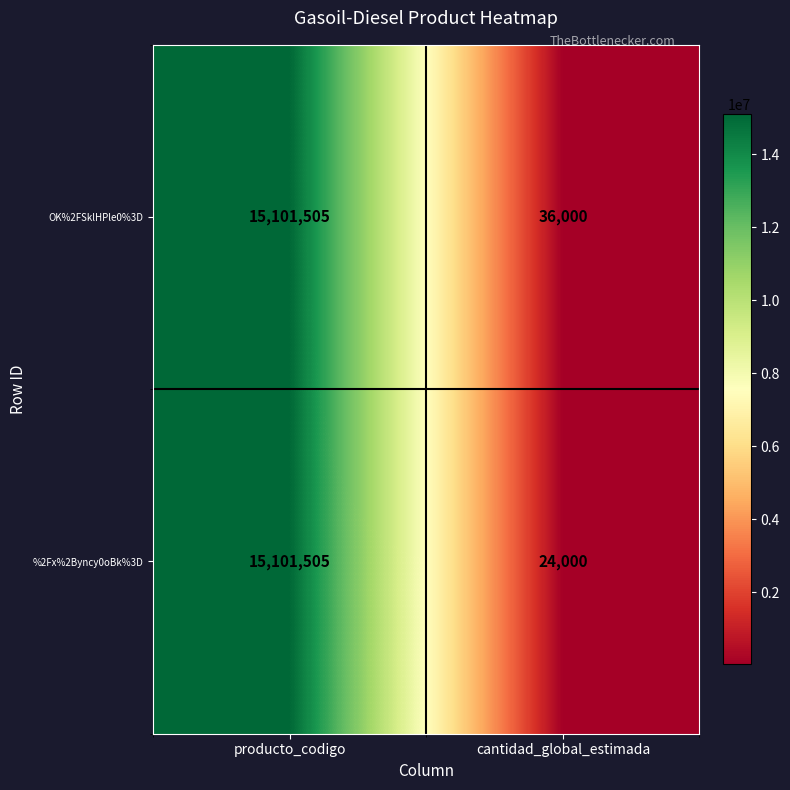

The value of %2Fx%2Byncy0oBk%3D at producto_codigo is 9169979. True or false?

False